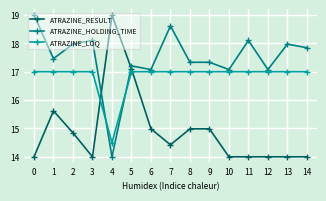

At how many categories does at least one series exceed 16?

15